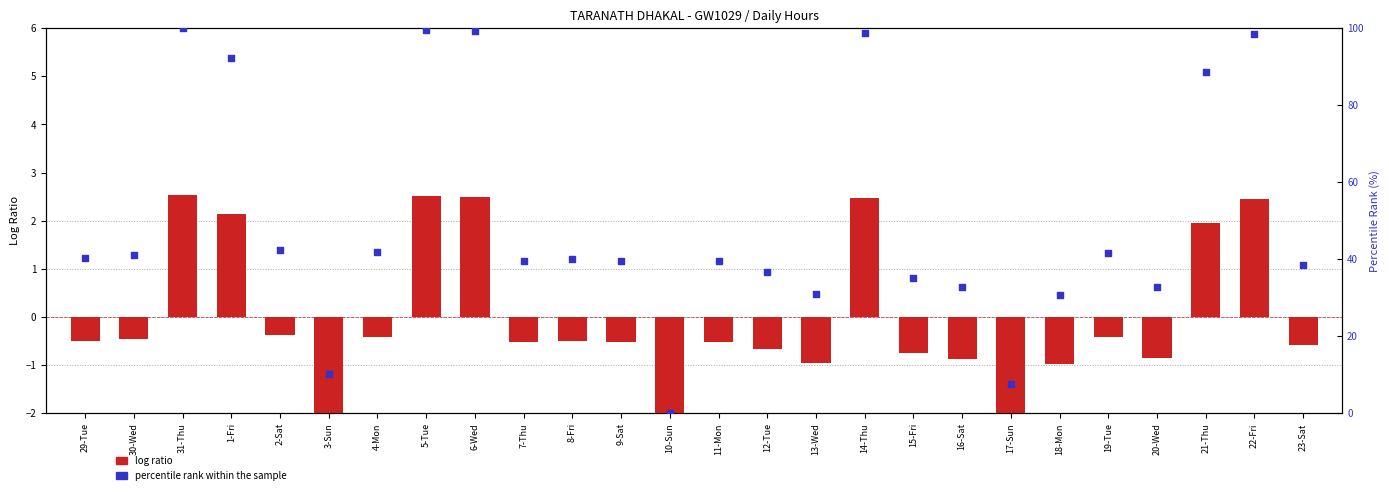

Is the value of log ratio at 11-Mon greater than the value of percentile rank within the sample at 15-Fri?

No